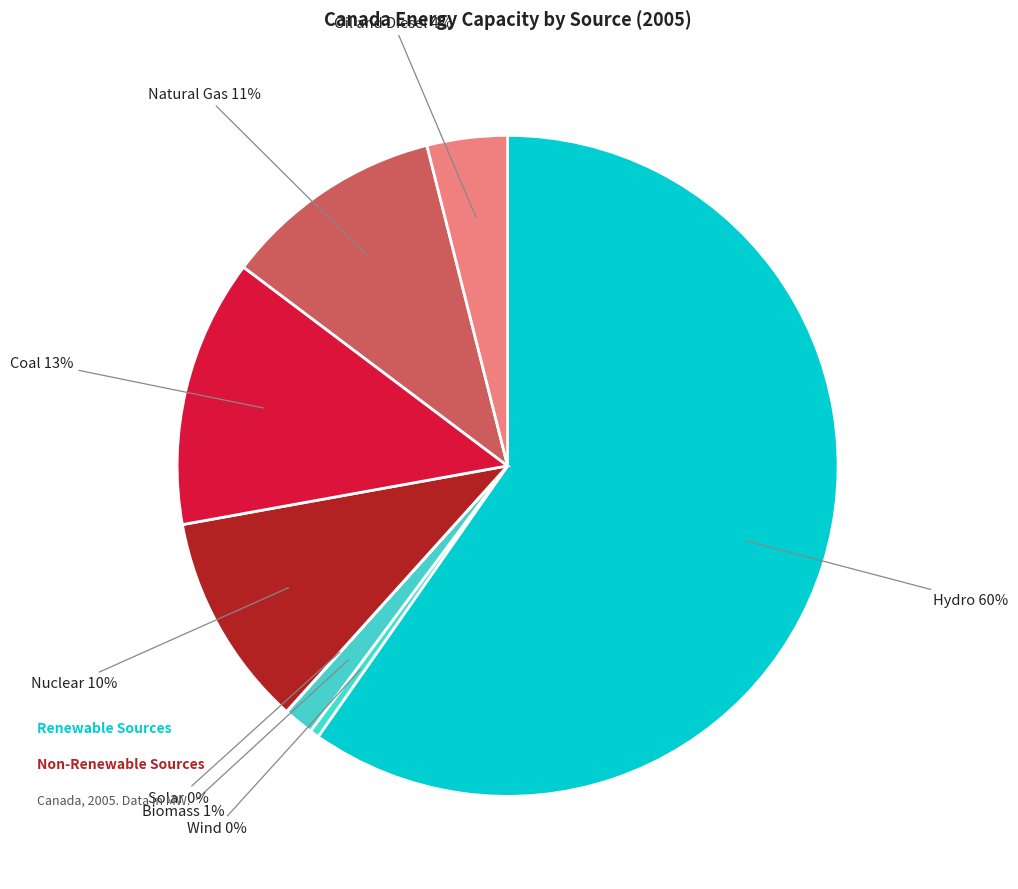

Which category has the biggest portion of the pie?

Hydro